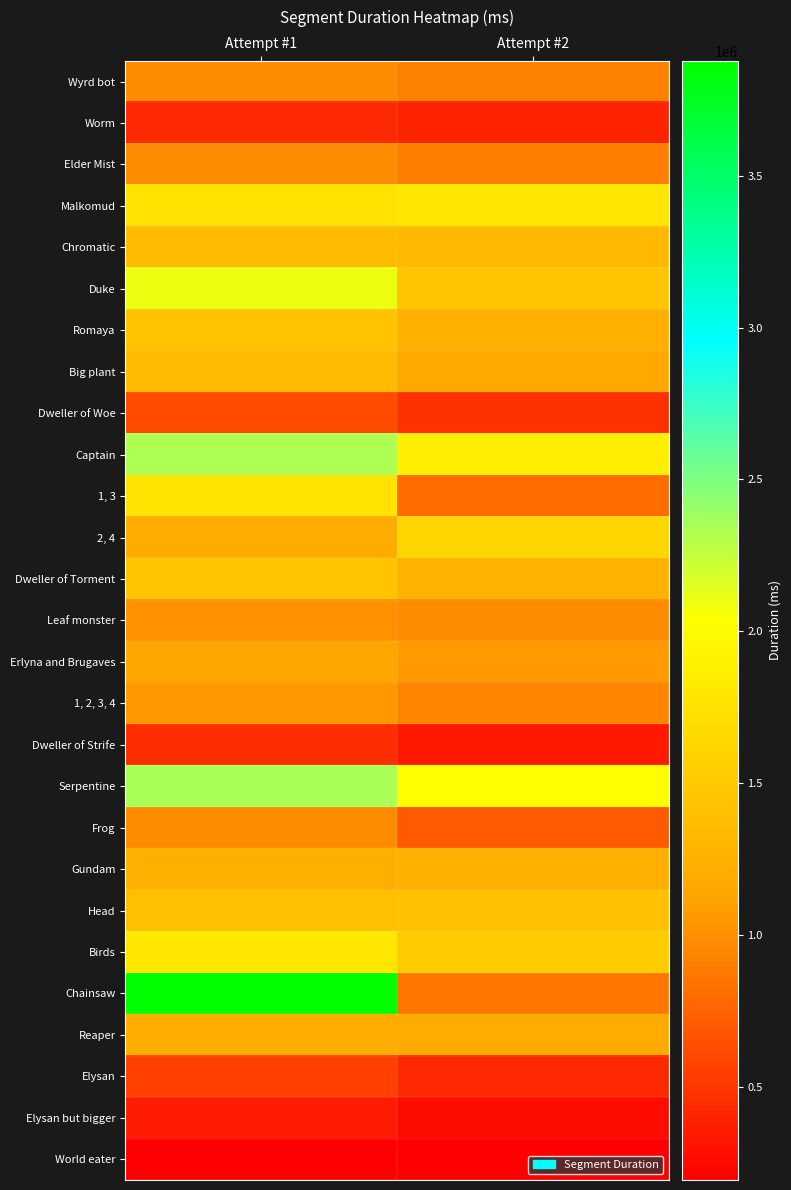

Rank the series by their maximum value, from highest to lowest.

Chainsaw, Serpentine, Captain, Duke, Birds, Malkomud, 1, 3, 2, 4, Dweller of Torment, Romaya, Head, Big plant, Chromatic, Gundam, Reaper, Erlyna and Brugaves, 1, 2, 3, 4, Leaf monster, Wyrd bot, Elder Mist, Frog, Dweller of Woe, Elysan, Dweller of Strife, Worm, Elysan but bigger, World eater